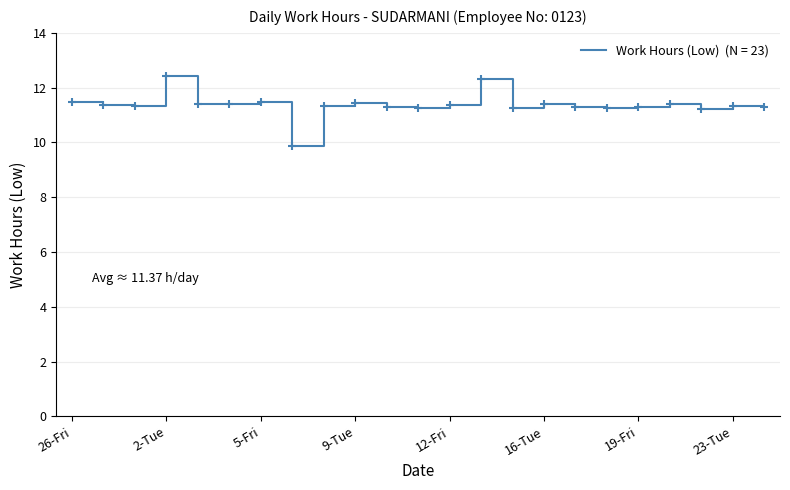

What is the maximum value shown in the chart?

12.4